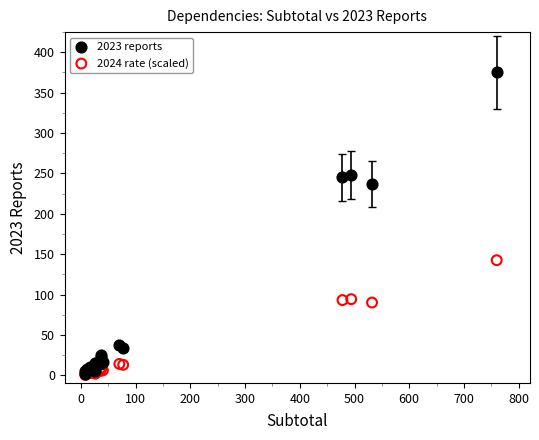

Across all series, what Y value is closest to 187?

142.5